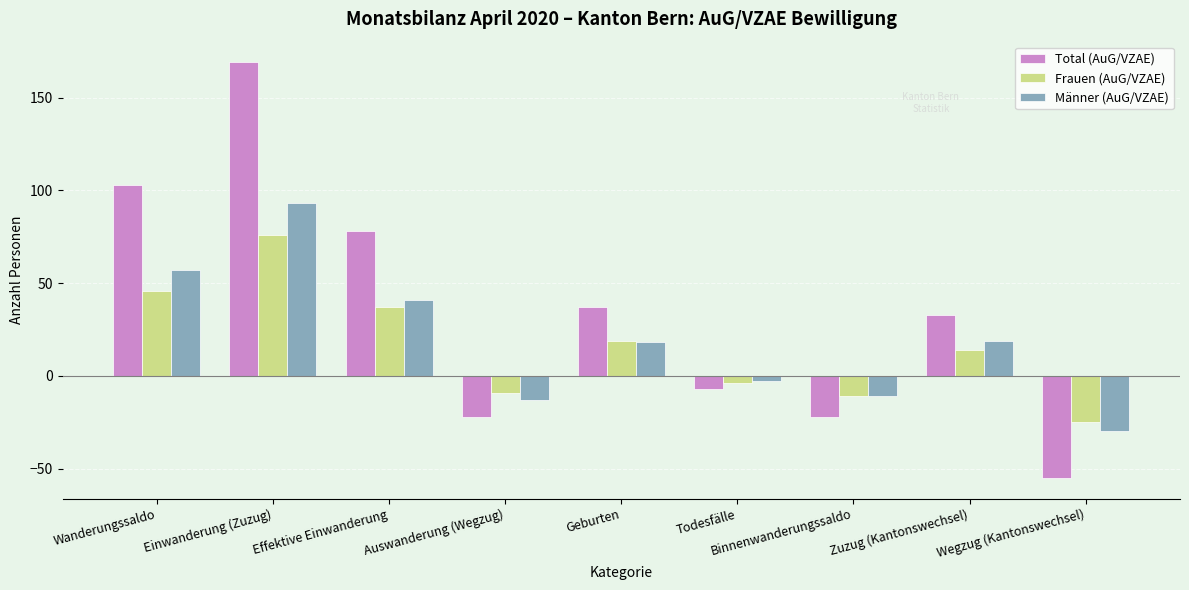

The Männer (AuG/VZAE) series shows 57 at Wanderungssaldo. True or false?

True